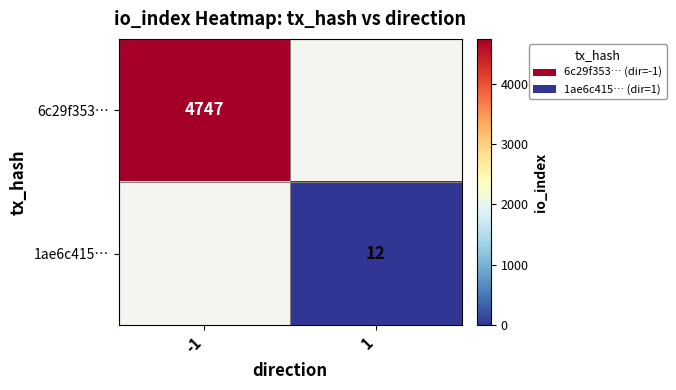

True or false: 1ae6c415… has a value of 12 at 1.

True